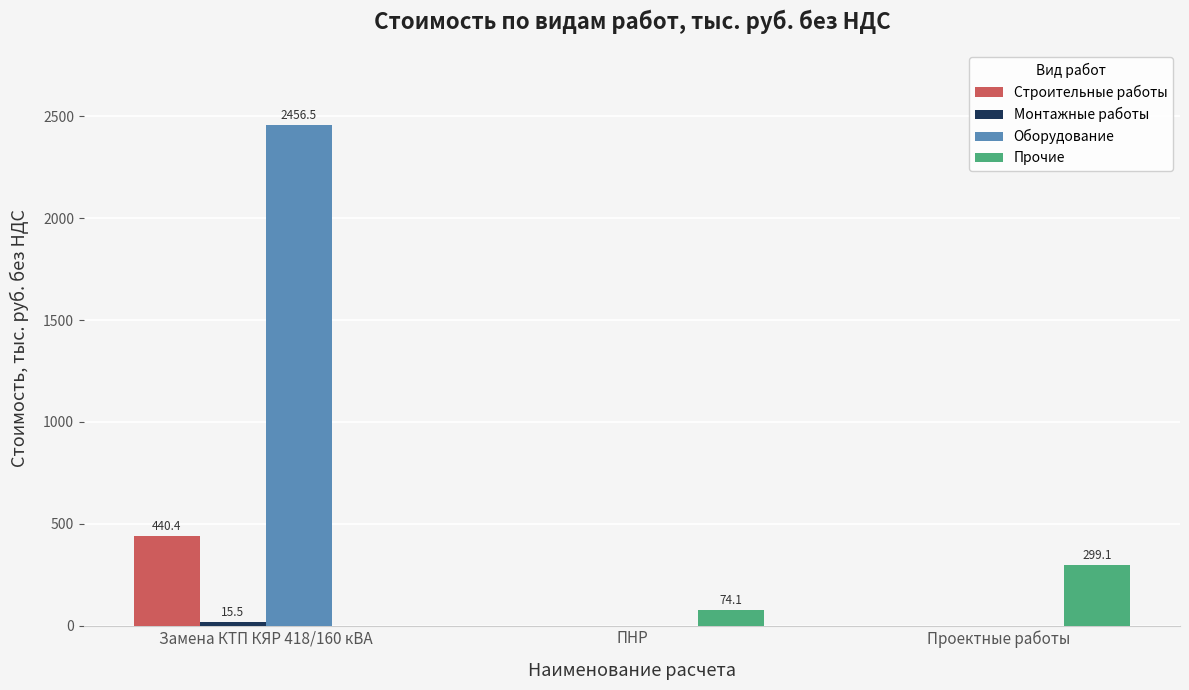

What is the total value across all series at Проектные работы?

299.1